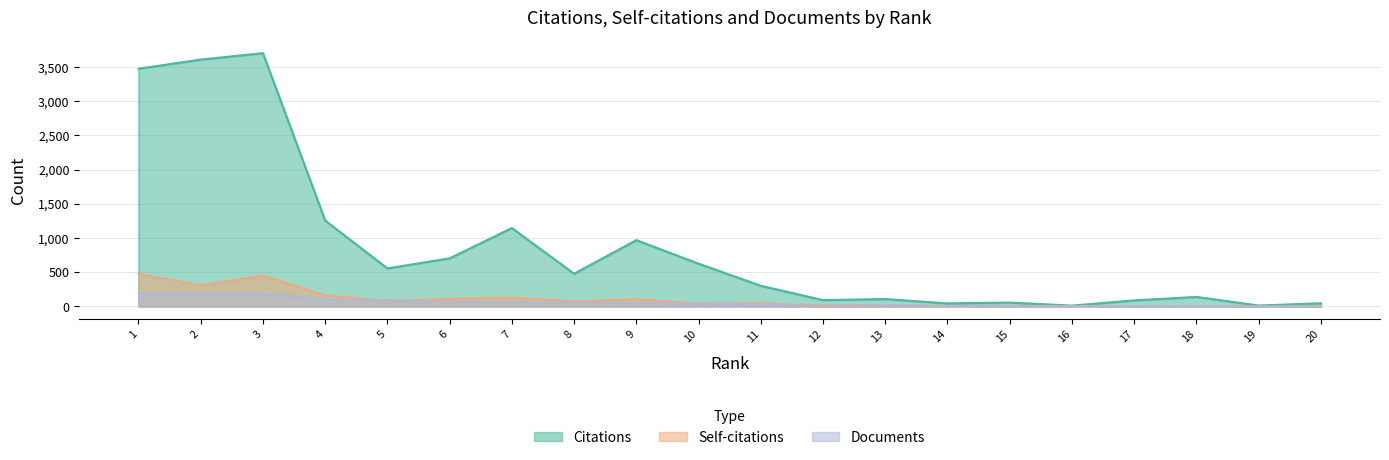

At how many categories does at least one series exceed 153?

11